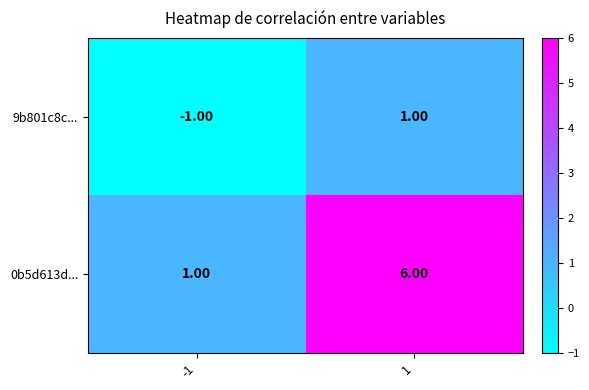

List the series in order of their peak value, lowest first.

9b801c8c..., 0b5d613d...